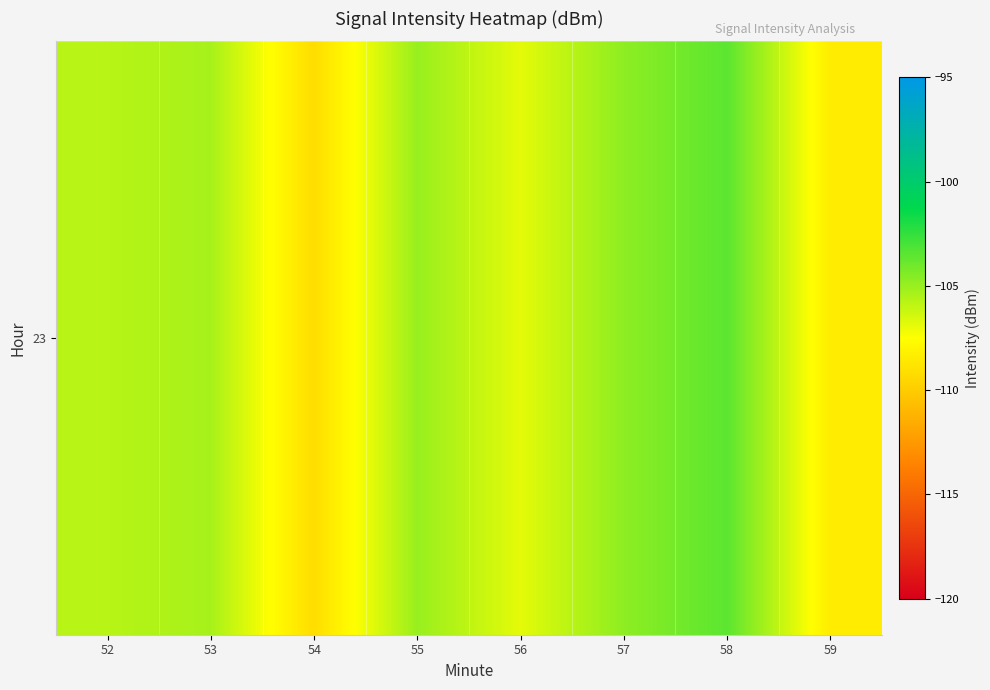

Reading right to left, transcribe all the data shown in this chart.

-108.4	-103.5	-104.7	-106.8	-105.0	-109.1	-105.3	-105.8